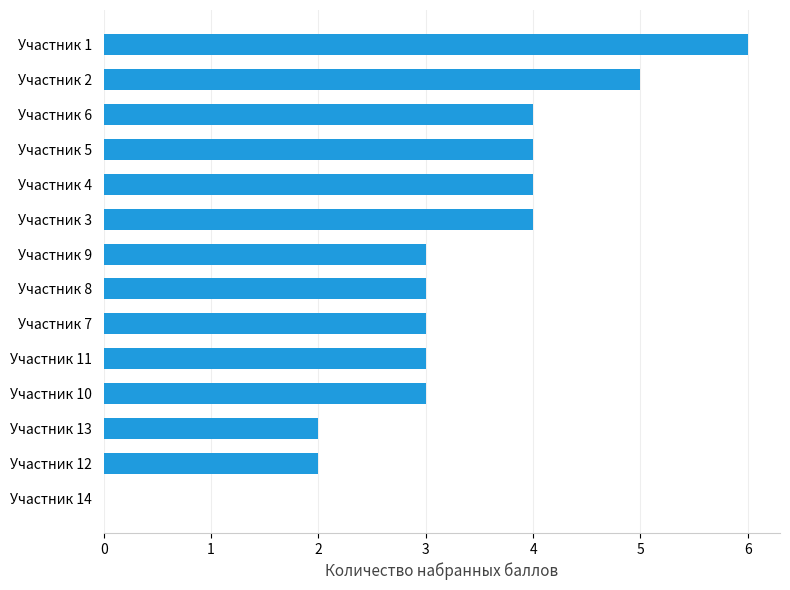

Between Участник 1 and Участник 14, which is larger?

Участник 1